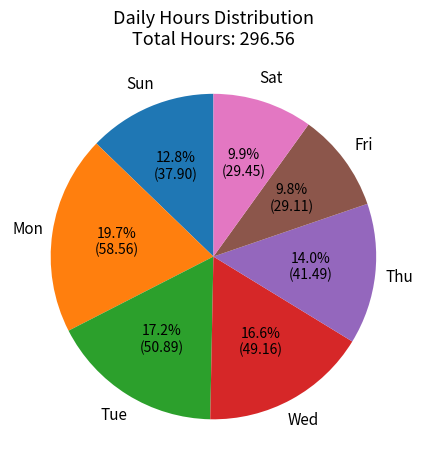

Which has a higher value, Fri or Tue?

Tue